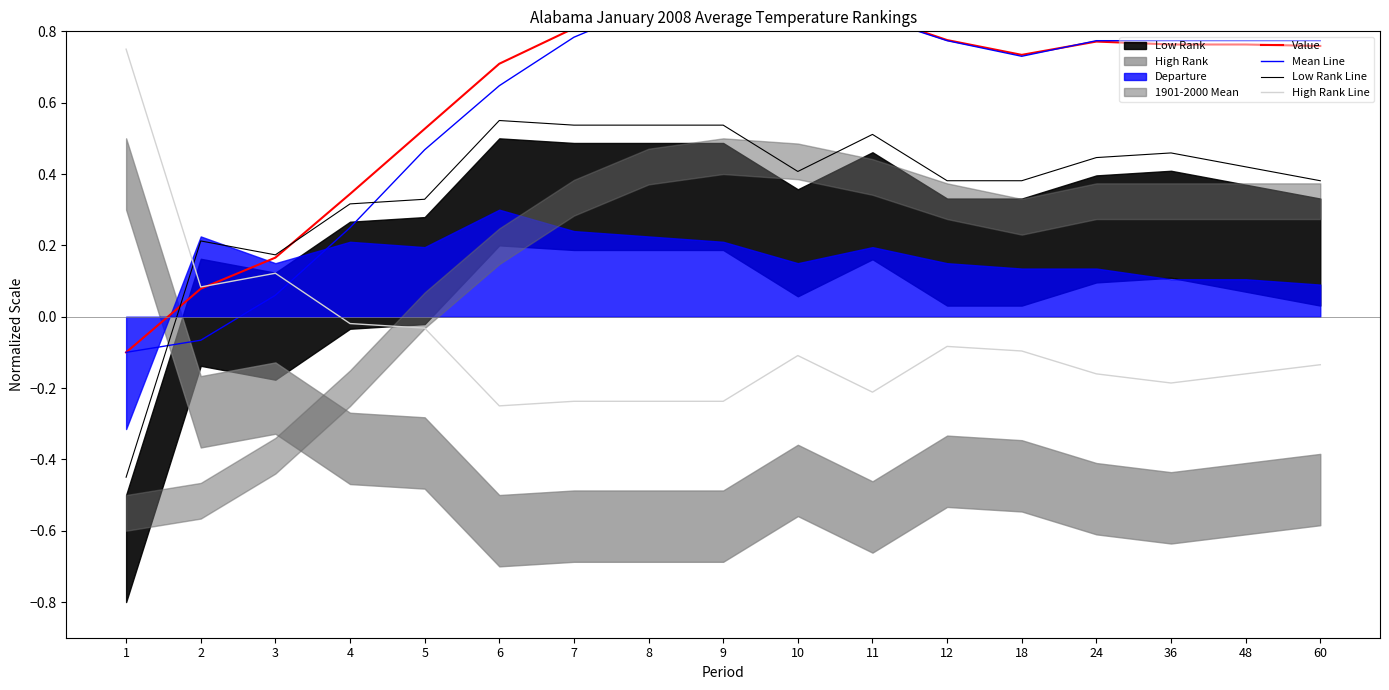

Which category has the lowest value in the Low Rank Line series?

1